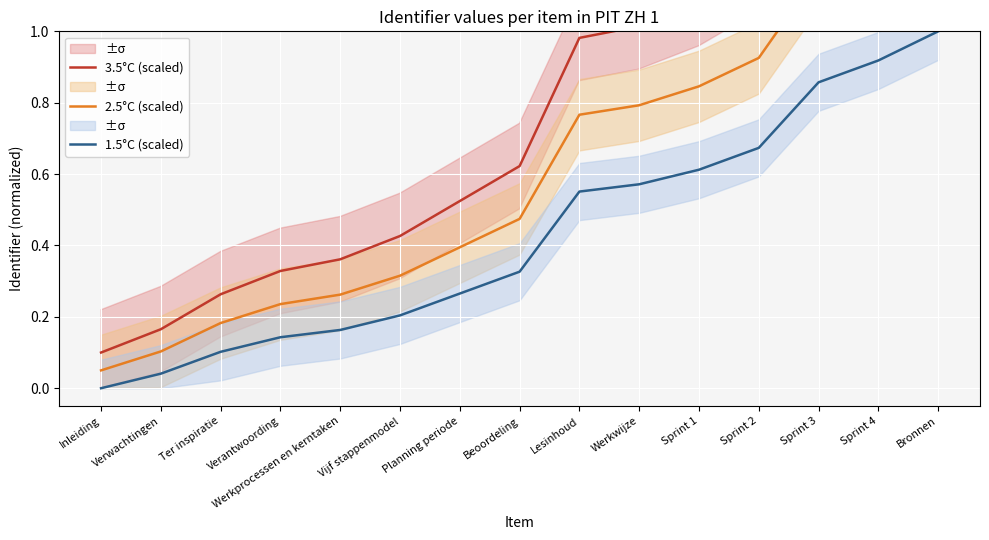

What is the difference between the maximum and minimum values in the 1.5°C (scaled) series?

1.0